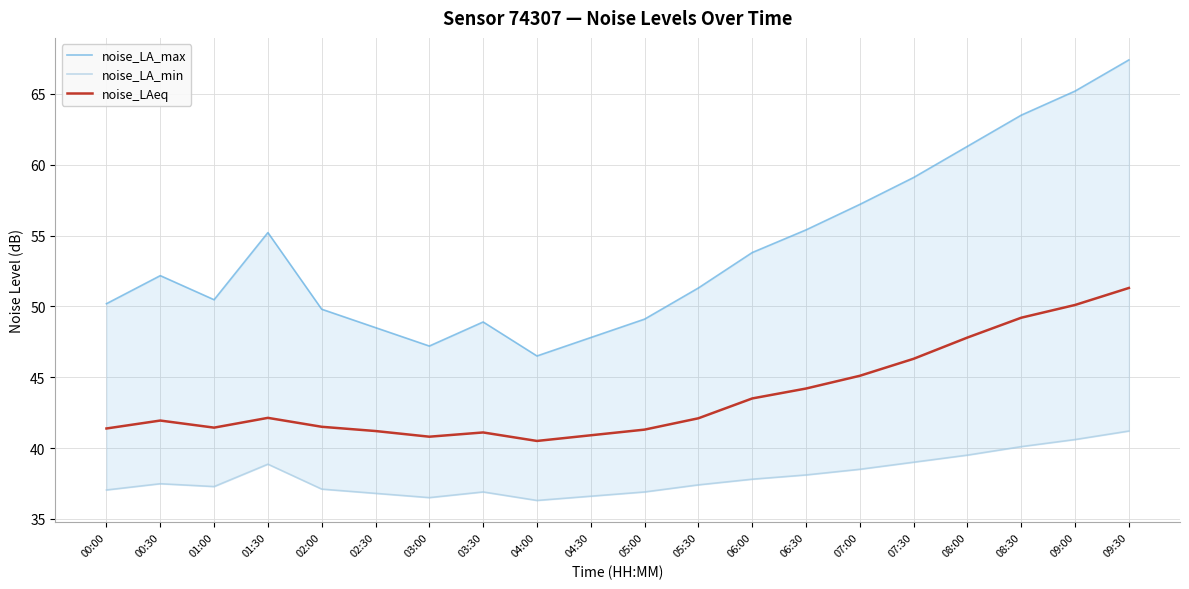

What position from the right is 08:30?

3